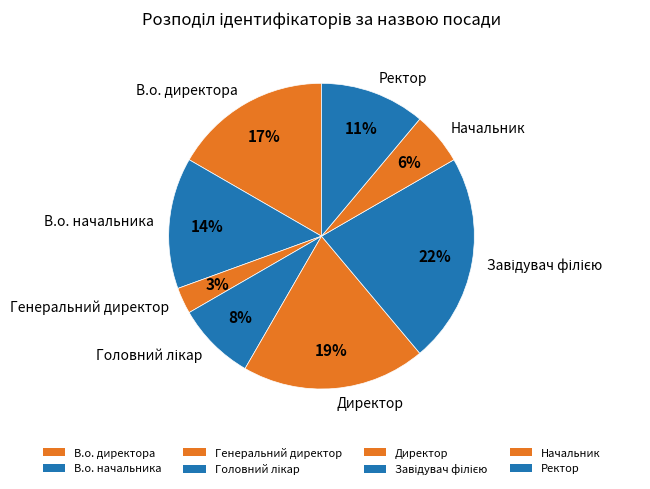

Which slice is the smallest?

Генеральний директор